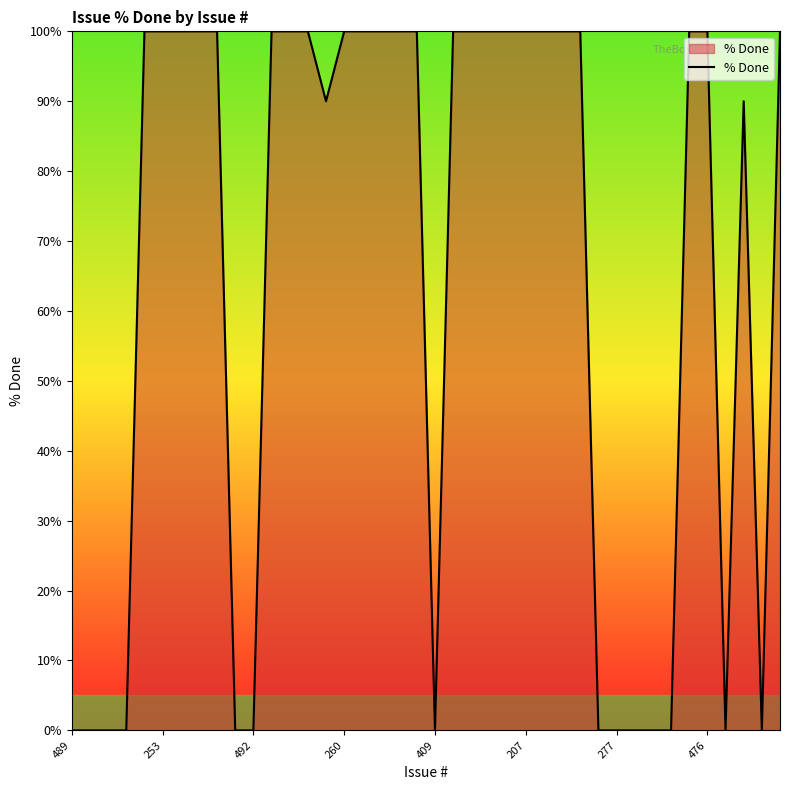

What is the difference between the maximum and minimum values?

100